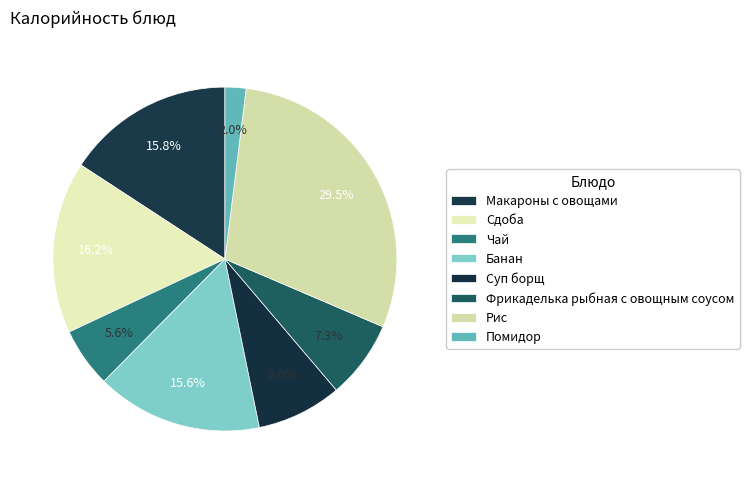

True or false: Банан accounts for 16% of the total.

True